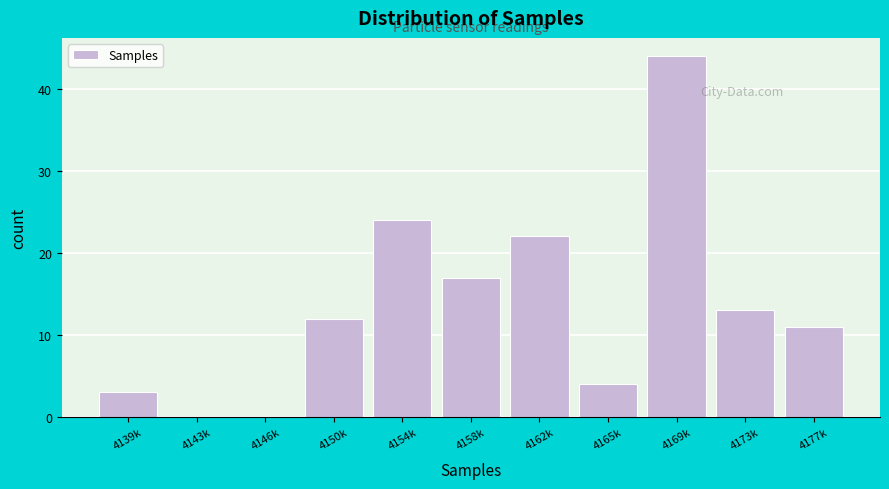

Reading left to right, transcribe all the data shown in this chart.

4139k=3	4143k=0	4146k=0	4150k=12	4154k=24	4158k=17	4162k=22	4165k=4	4169k=44	4173k=13	4177k=11